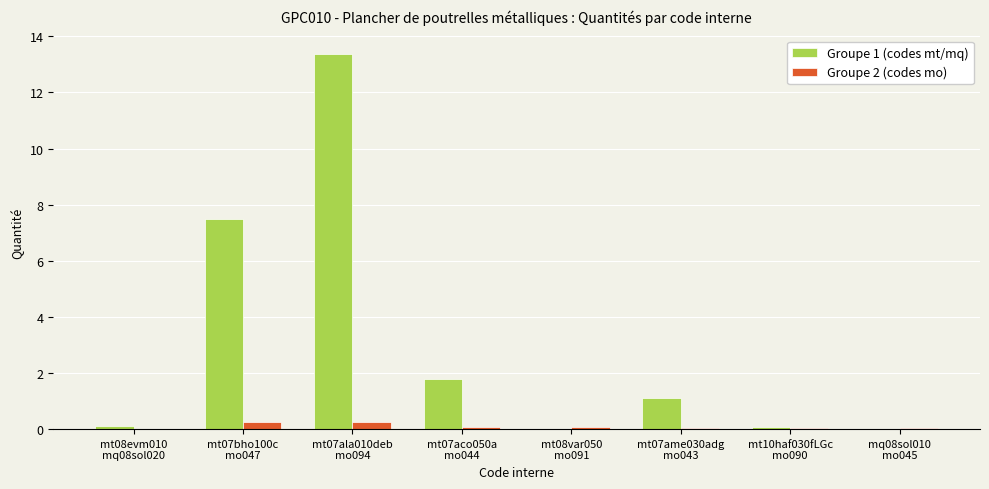

What is the sum of all Groupe 2 (codes mo) values?

0.7